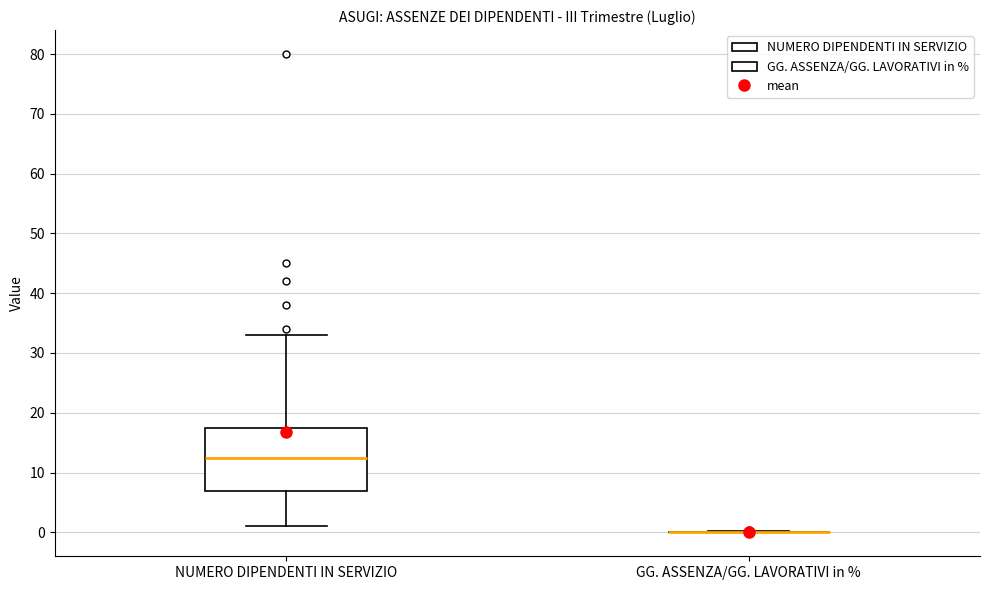

Where does the lower whisker of the box for NUMERO DIPENDENTI IN SERVIZIO end on the y-axis? The values are not printed on the chart, so give them approximately, as read against the axis.

1